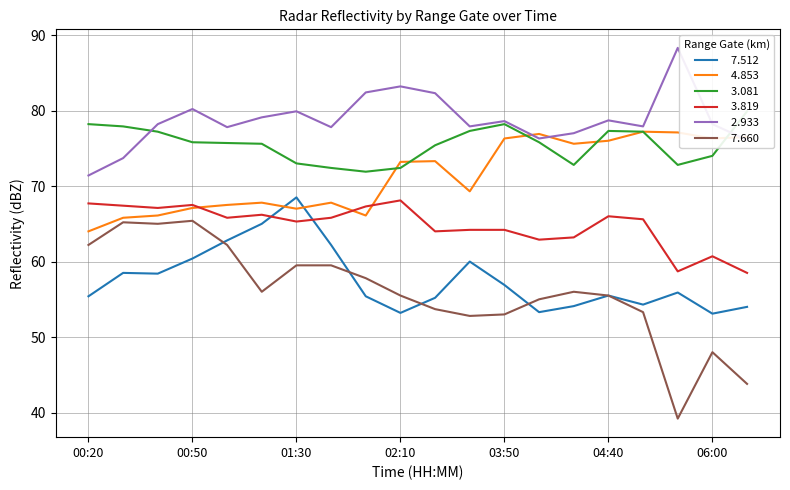

Which series has the largest total across all categories?

  2.933